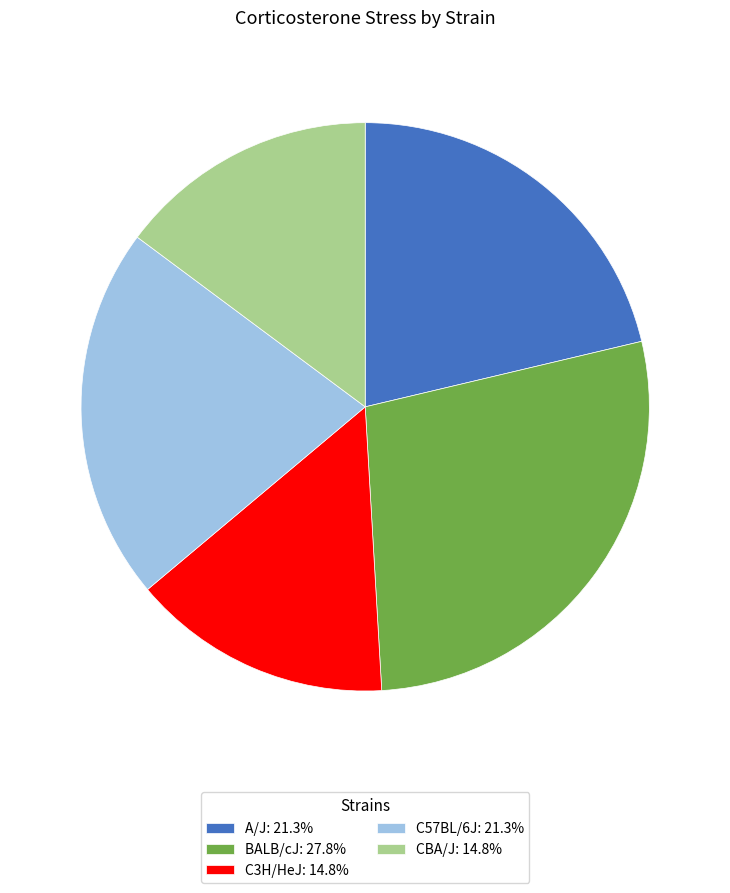

What is the ratio of the value at BALB/cJ: 27.8% to the value at C3H/HeJ: 14.8%?

1.9